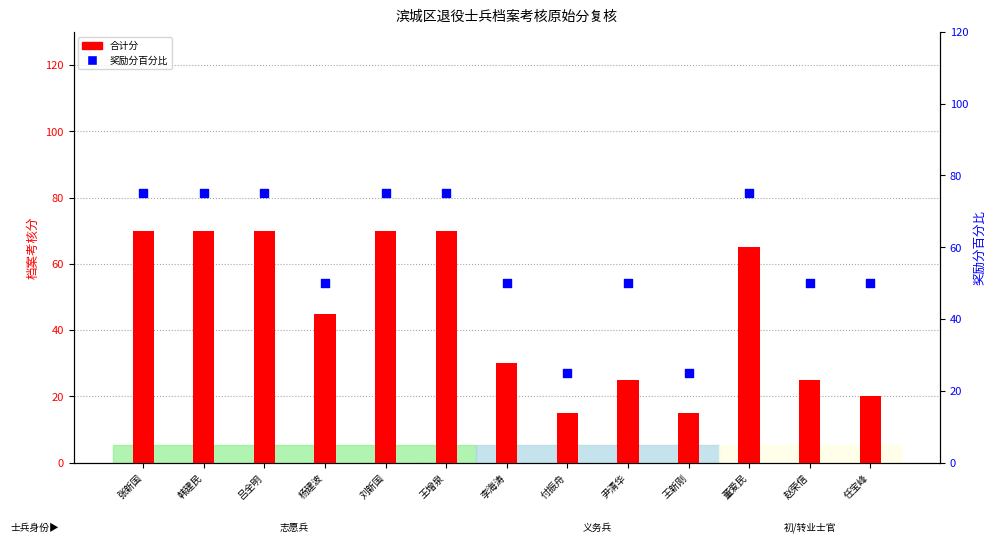

Which series has the widest spread of Y values?

合计分